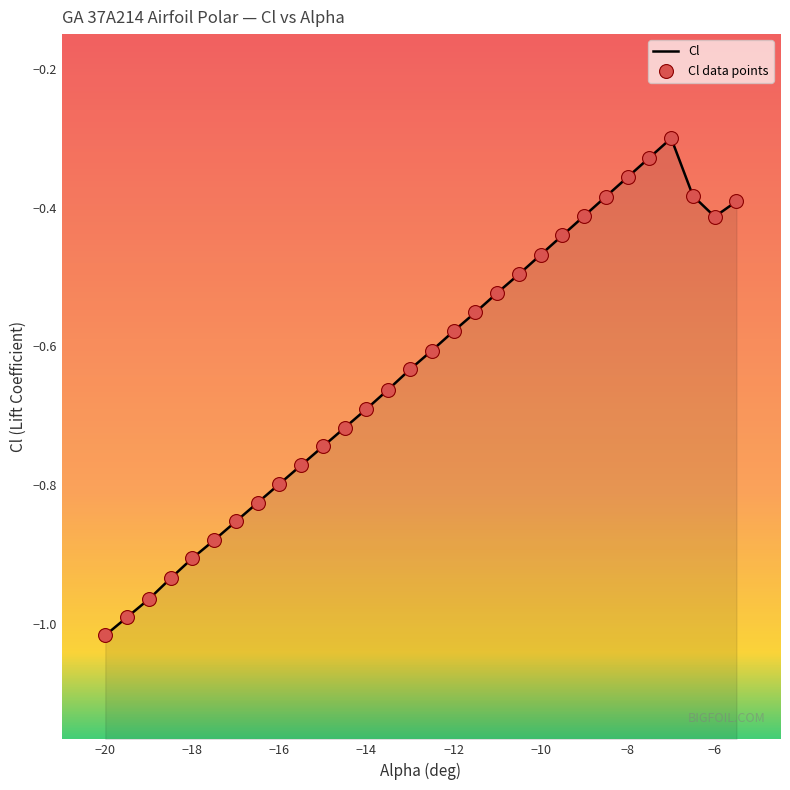

Which has a higher value, -7.5 or -6.5?

-7.5